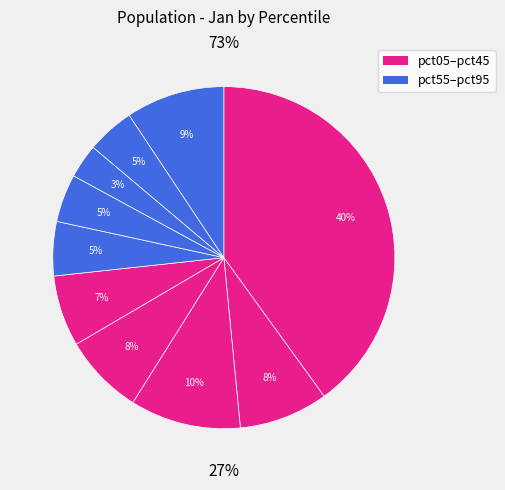

The pct35 slice represents 2% of the pie. True or false?

False